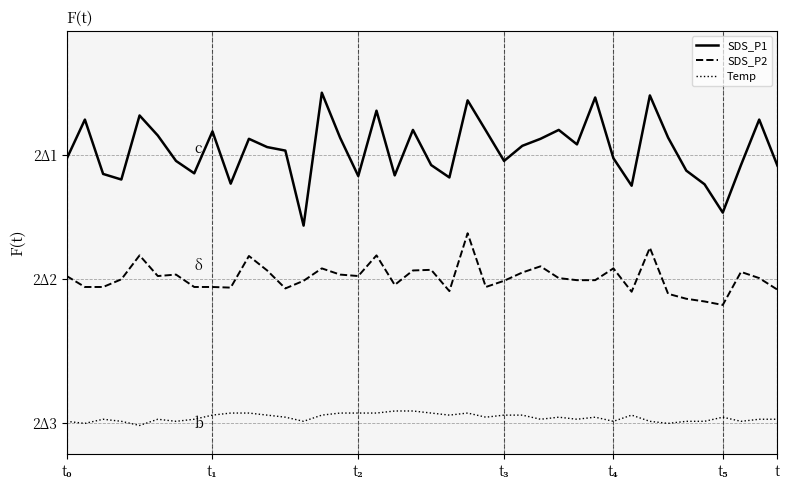

Does the chart display data point markers on the line(s)?

No